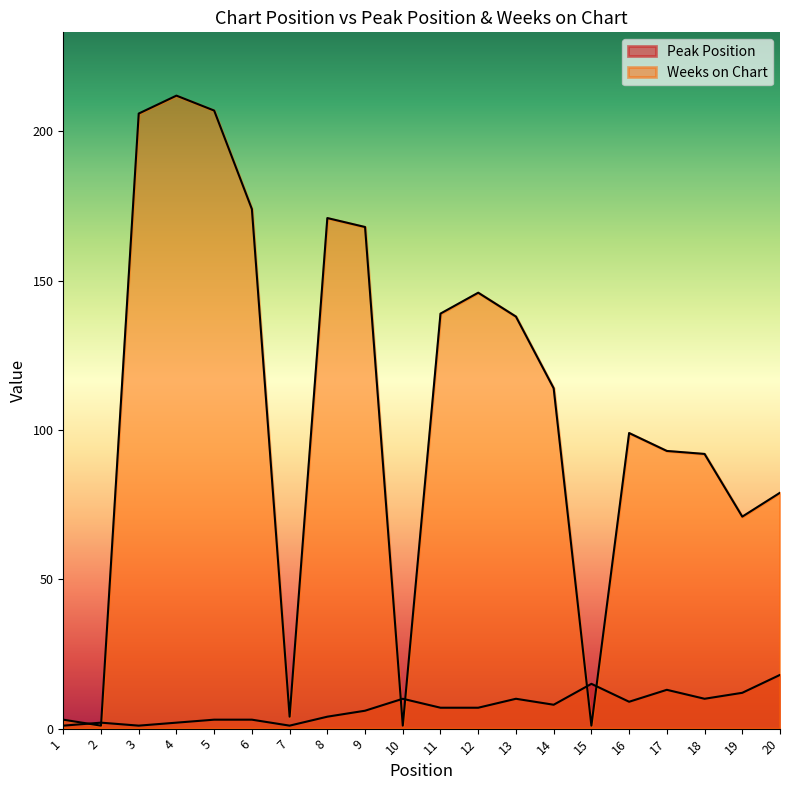

List the series in order of their overall mean, lowest first.

Peak Position, Weeks on Chart